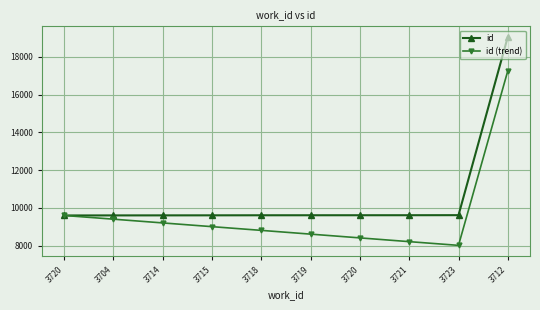

What is the value of the id (trend) point at the 6th from the left?

8613